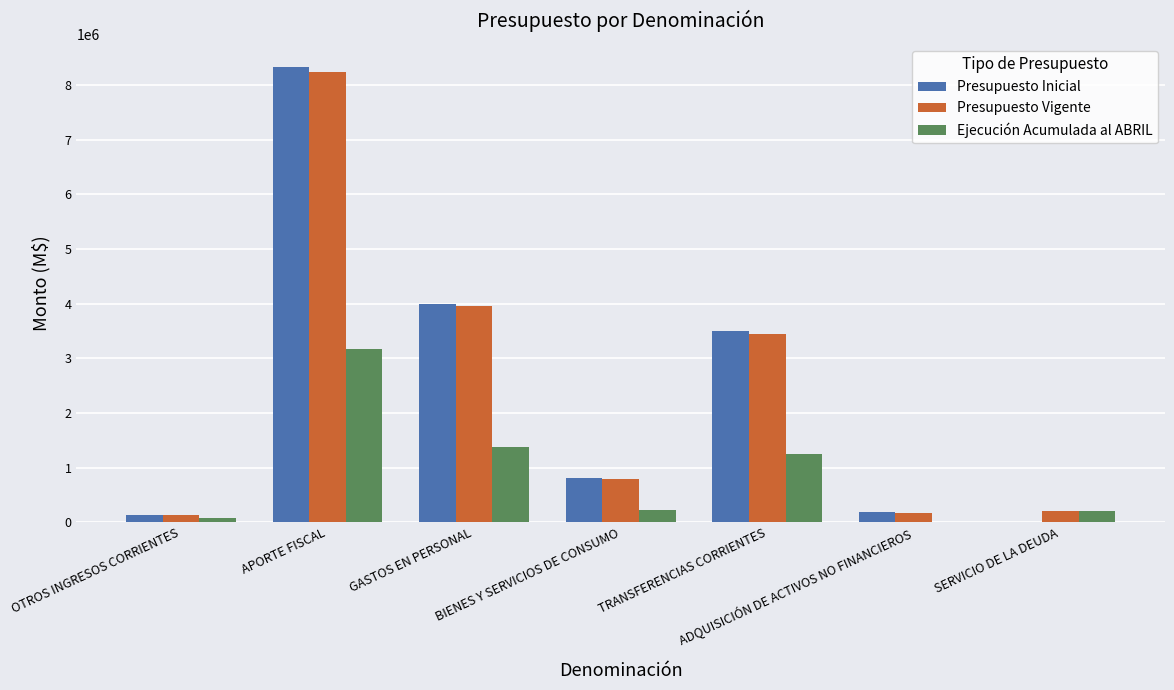

Which series has the widest spread of values?

Presupuesto Inicial